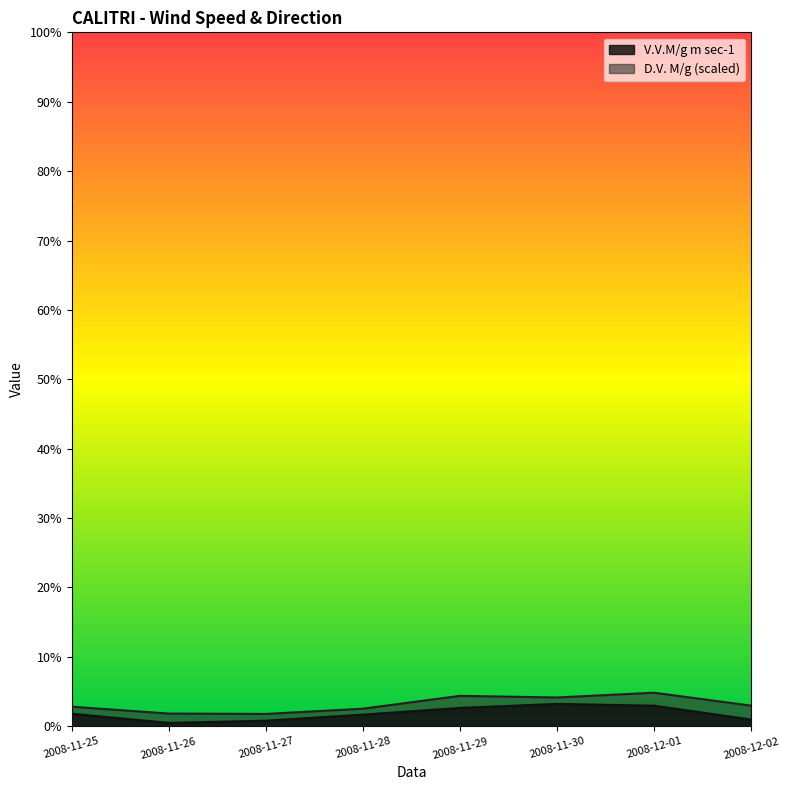

Count the number of categories in the chart.

8